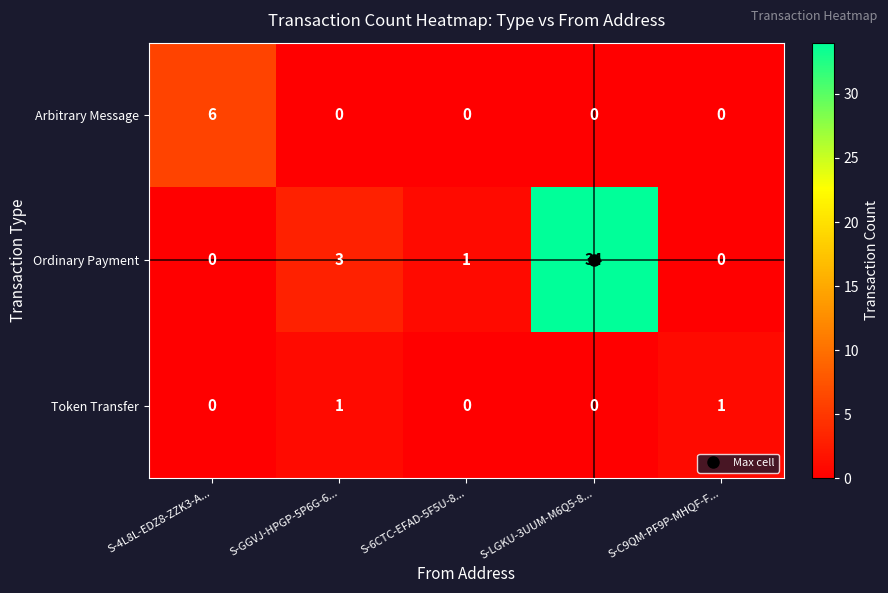

Which series has the largest total across all categories?

Ordinary Payment